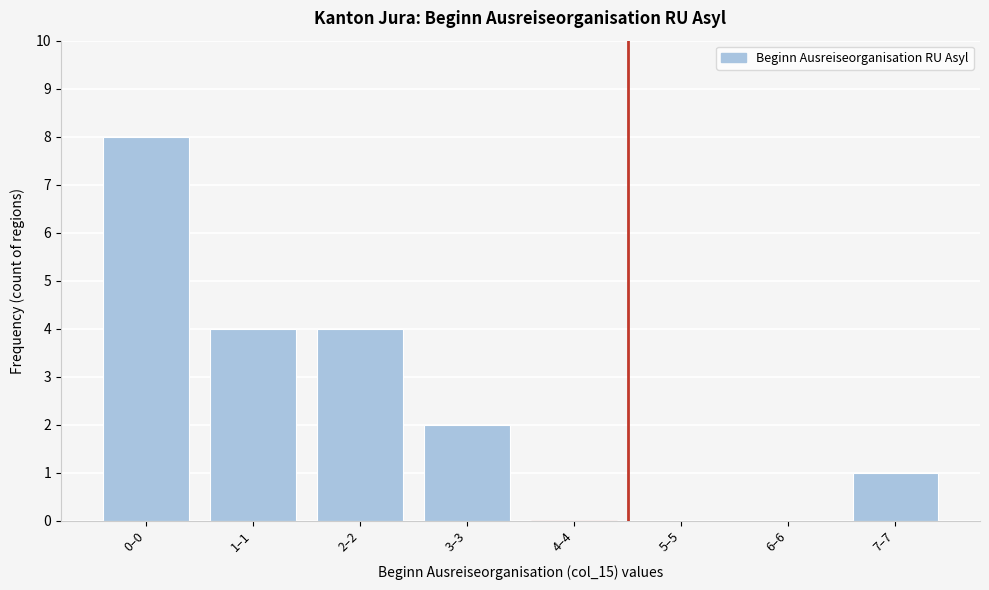

Reading left to right, transcribe all the data shown in this chart.

0–0=8	1–1=4	2–2=4	3–3=2	4–4=0	5–5=0	6–6=0	7–7=1